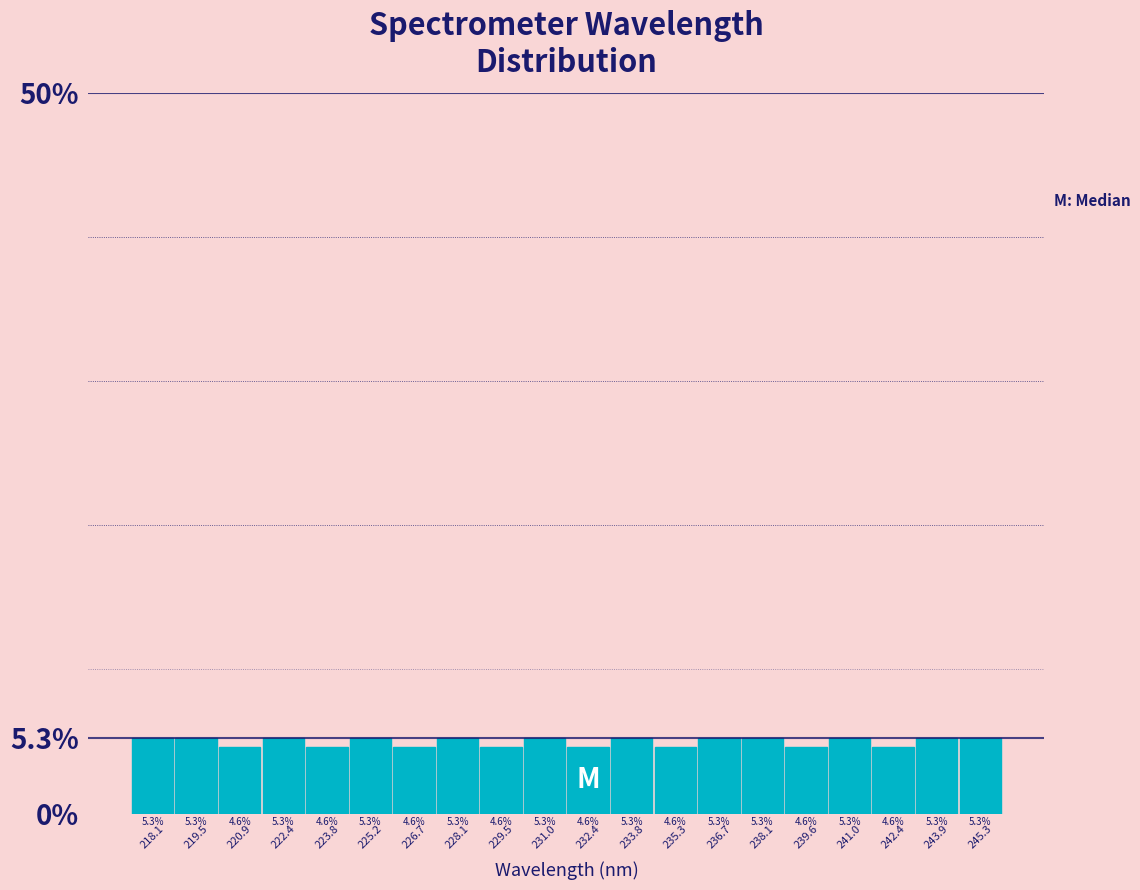

Reading left to right, what are all the values shown in this chart?

5.3	5.3	4.6	5.3	4.6	5.3	4.6	5.3	4.6	5.3	4.6	5.3	4.6	5.3	5.3	4.6	5.3	4.6	5.3	5.3